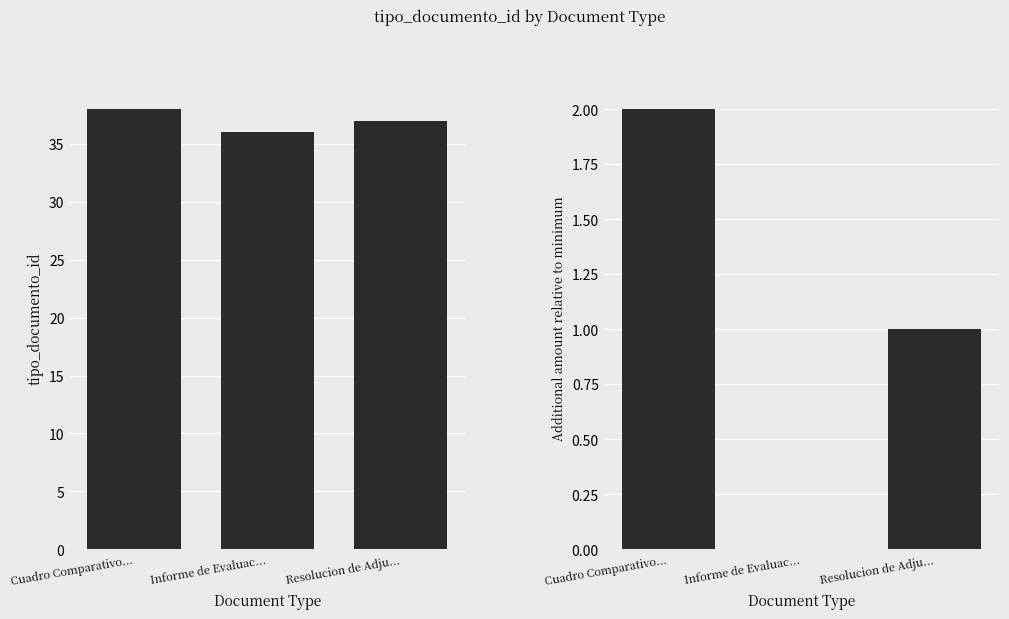

Reading right to left, what are all the values shown in this chart?

tipo_documento_id: 37	36	38
relative tipo_documento_id: 1	0	2